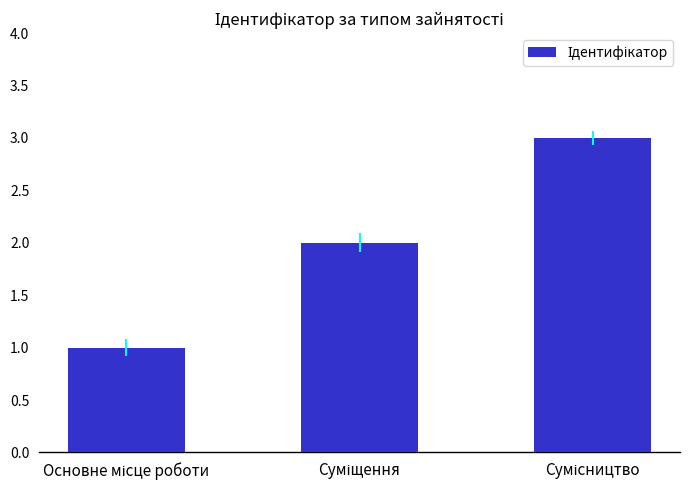

What is the greatest value displayed?

3